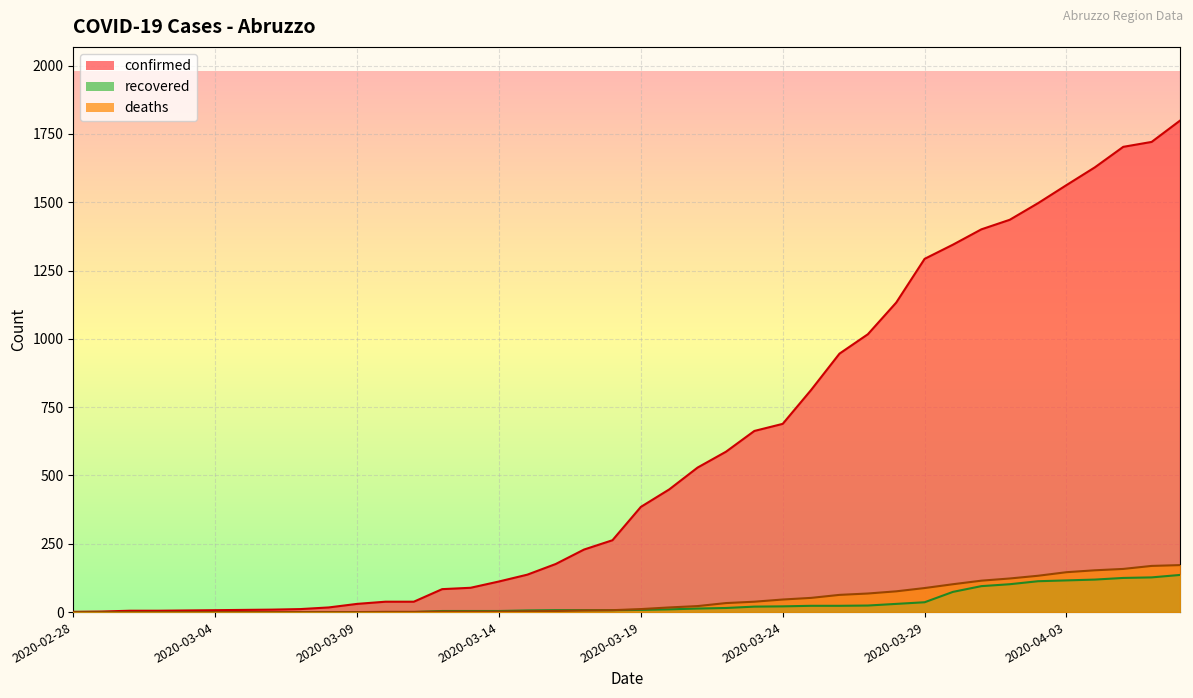

What is the label of the 21st point from the right?

2020-03-18